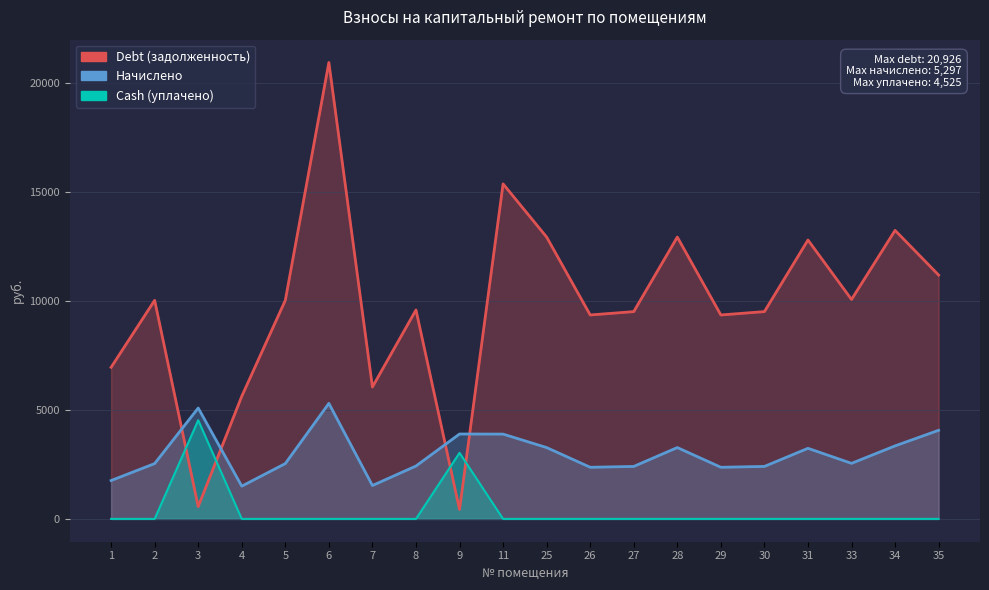

What is the difference between the maximum and second lowest values in the Cash (уплачено) series?

4525.0